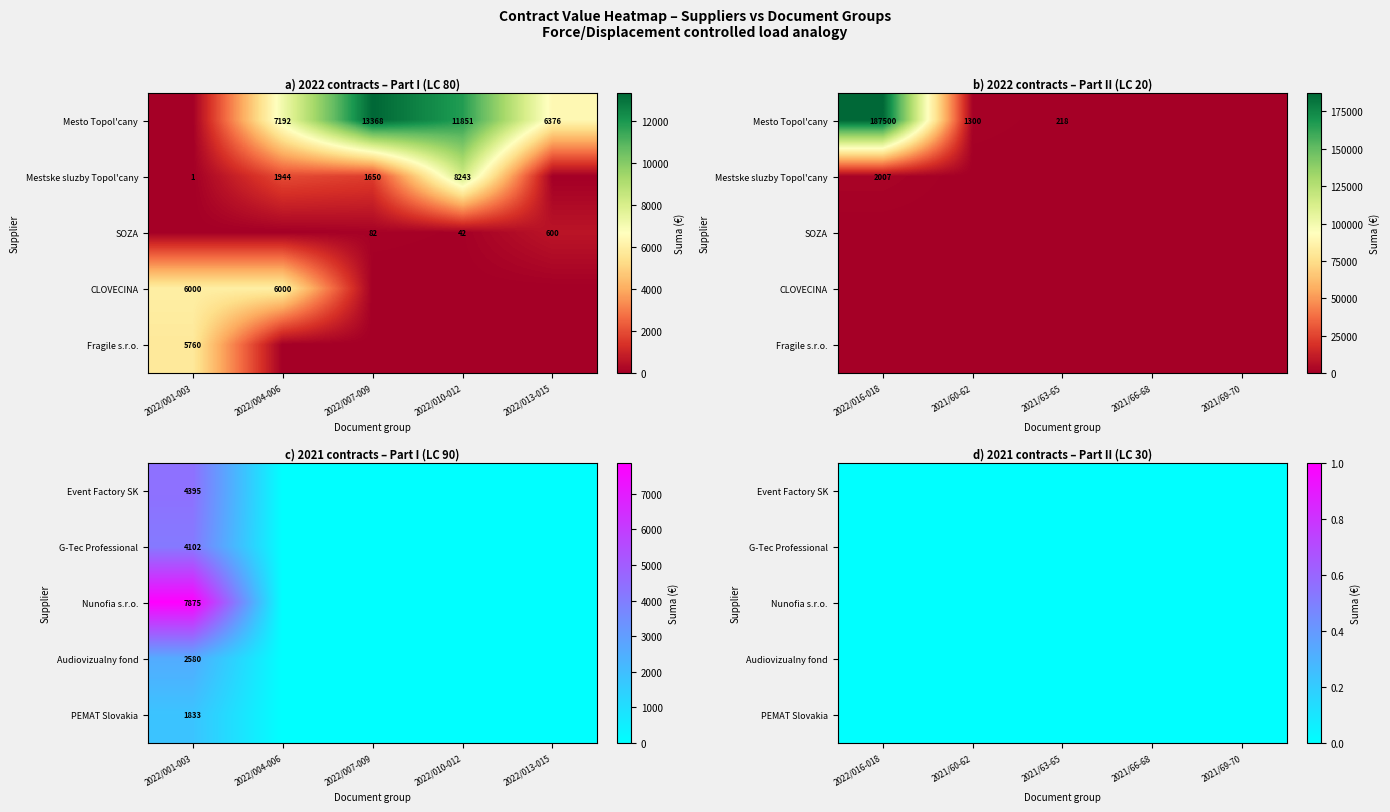

What is the difference between the maximum and minimum values in the G-Tec Professional series?

4102.0